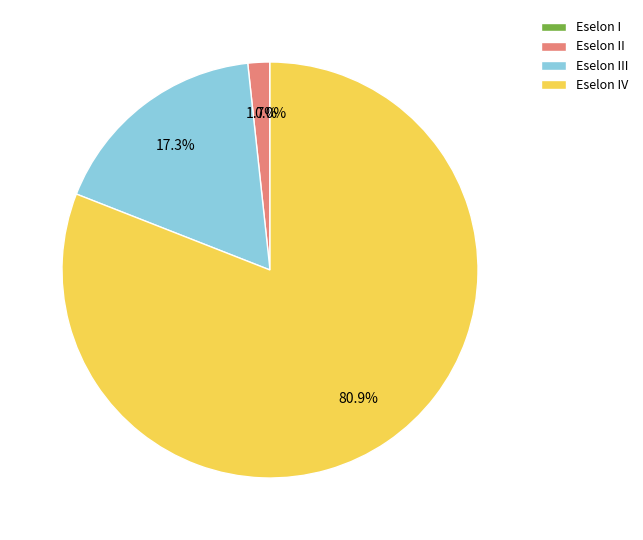

Is there any slice that represents more than half of the pie?

Yes